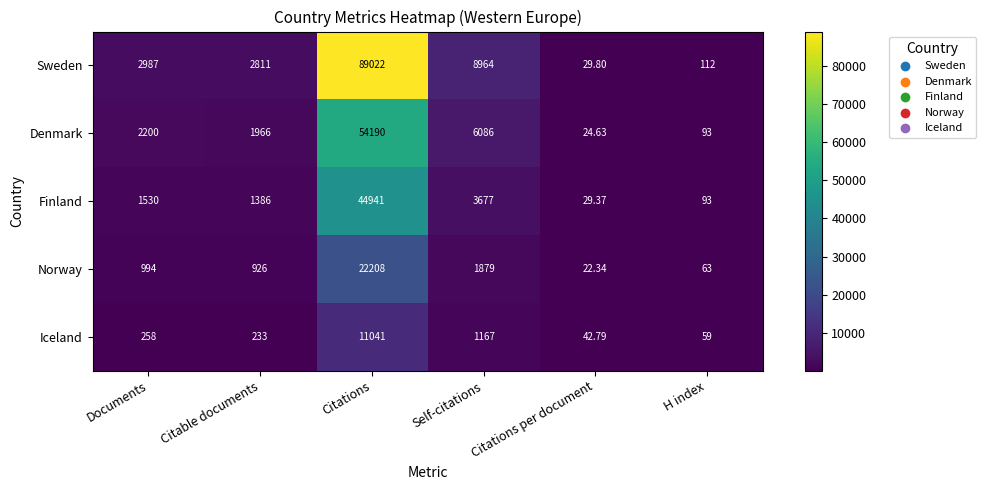

Which series has the largest range (max minus min)?

Sweden